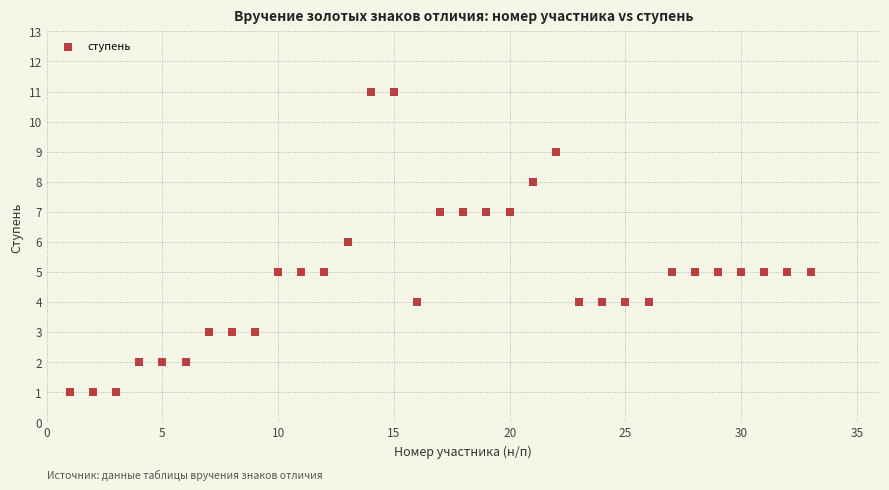

What is the range of Y values (max minus min)?

10